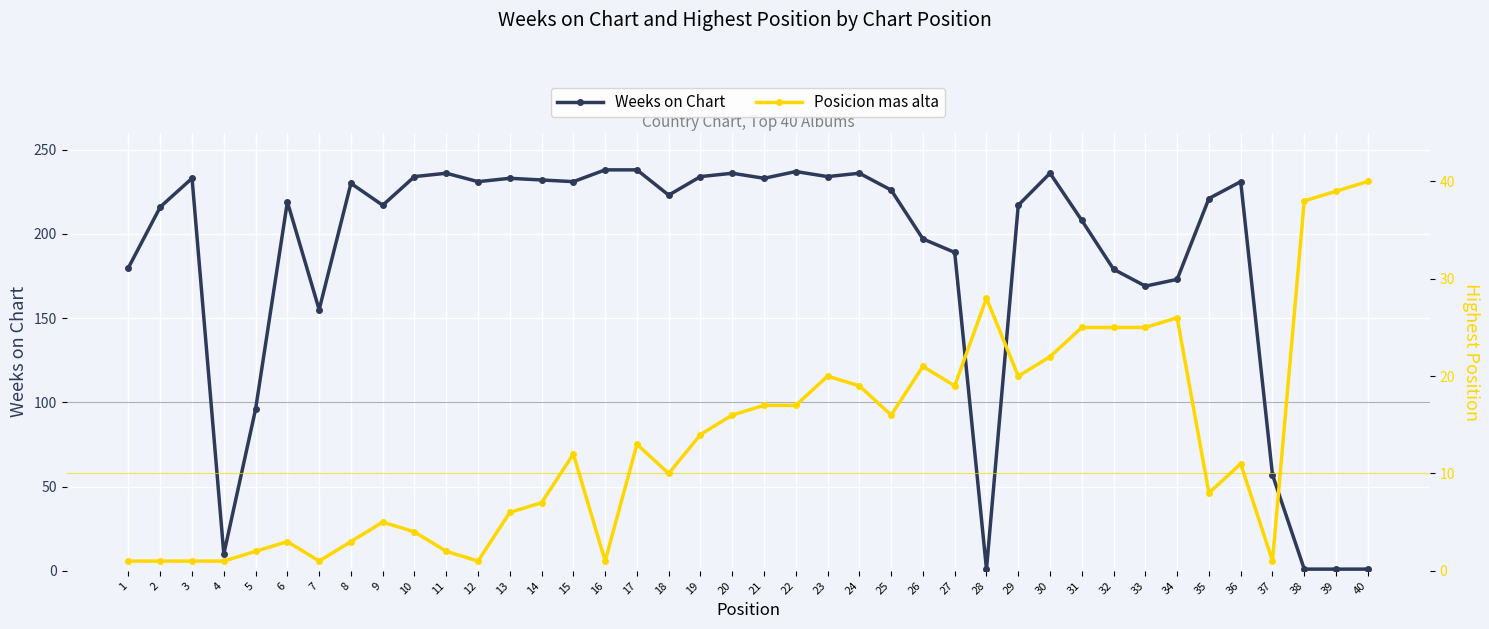

Reading left to right, what are all the values shown in this chart?

Weeks on Chart: 180	216	233	10	96	219	155	230	217	234	236	231	233	232	231	238	238	223	234	236	233	237	234	236	226	197	189	1	217	236	208	179	169	173	221	231	57	1	1	1
Posicion mas alta: 1	1	1	1	2	3	1	3	5	4	2	1	6	7	12	1	13	10	14	16	17	17	20	19	16	21	19	28	20	22	25	25	25	26	8	11	1	38	39	40